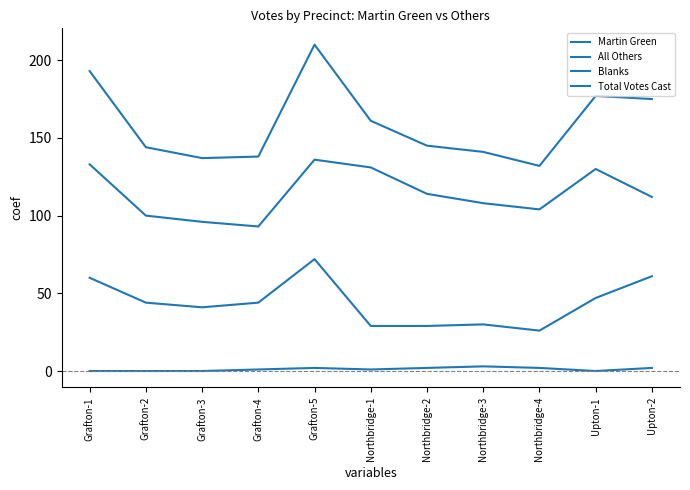

Which category has the lowest value across all series?

Grafton-1